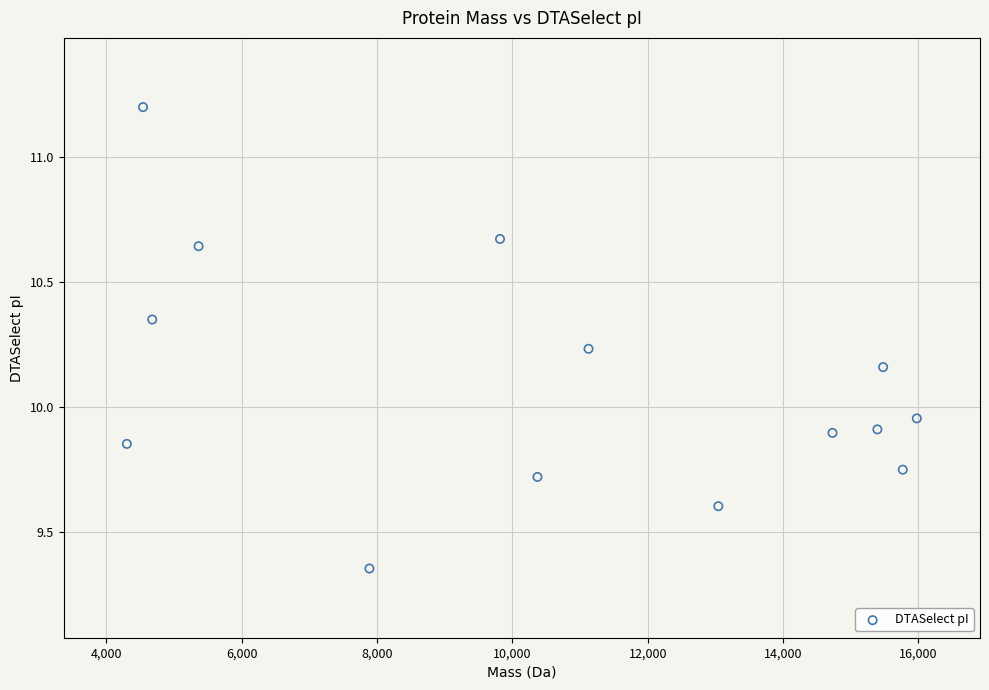

What is the range of Y values (max minus min)?

1.8